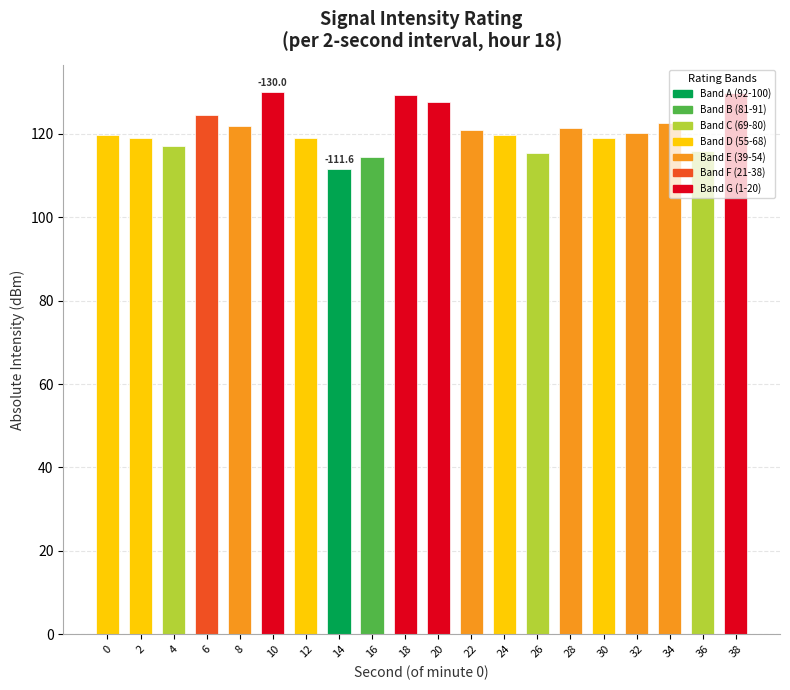

Count the number of categories in the chart.

20